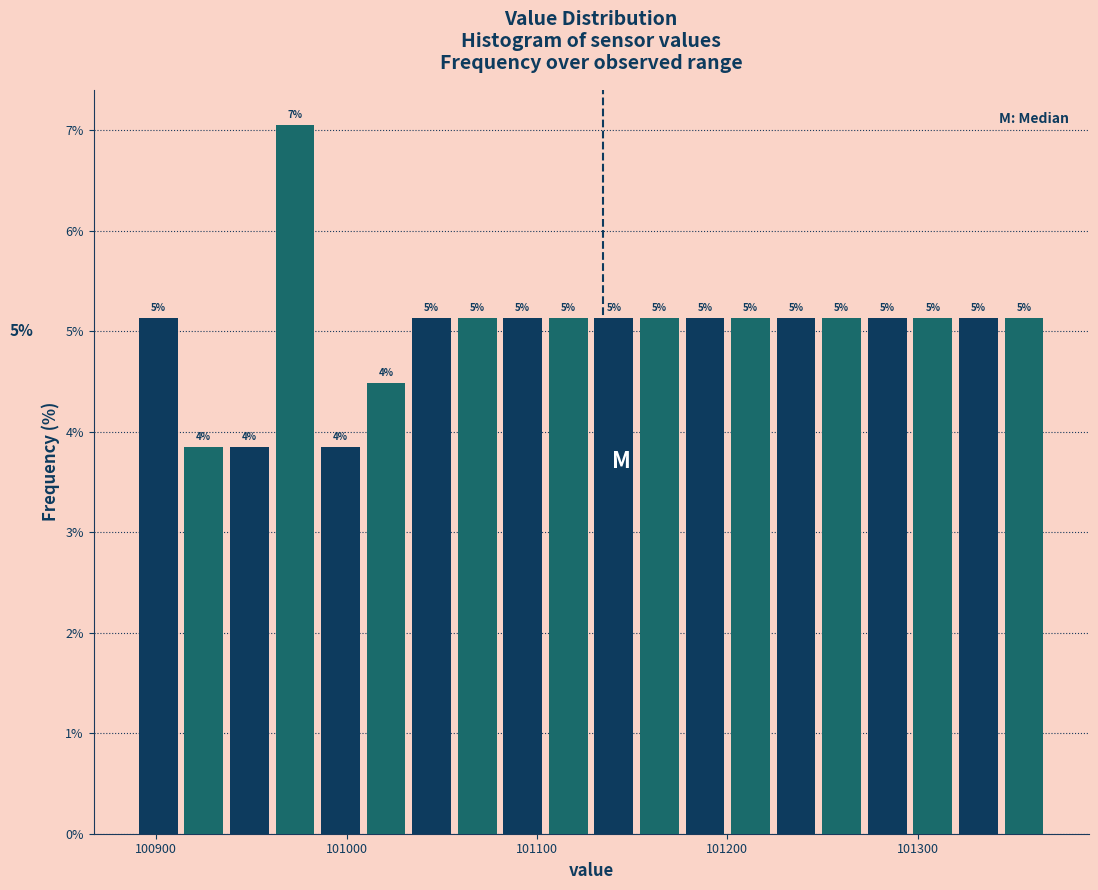

Read against the x-axis, roughly where is the centre of the tallest bar?

100970